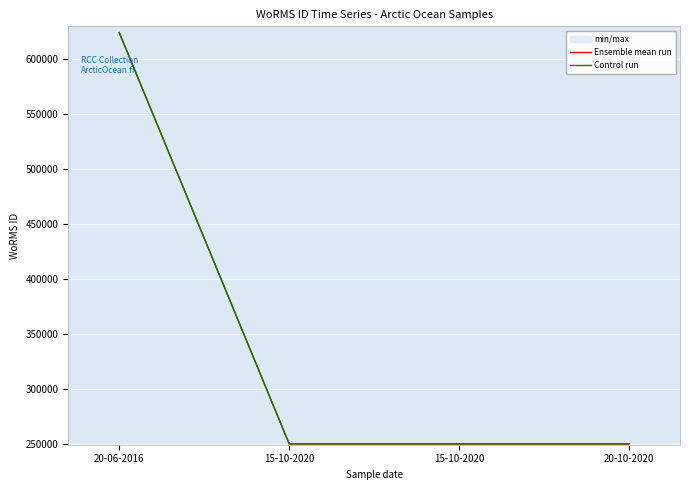

Rank the series by their average value, from highest to lowest.

Control run, Ensemble mean run